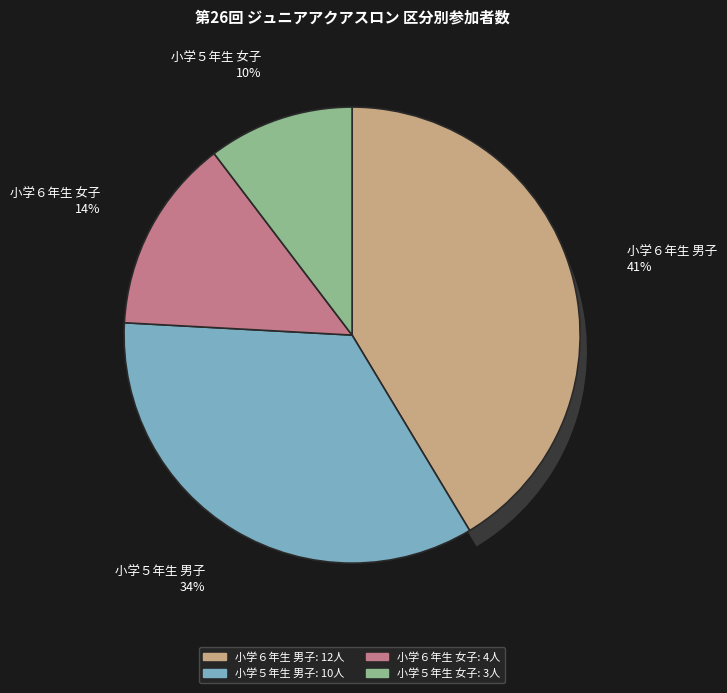

How many segments does this pie chart have?

4